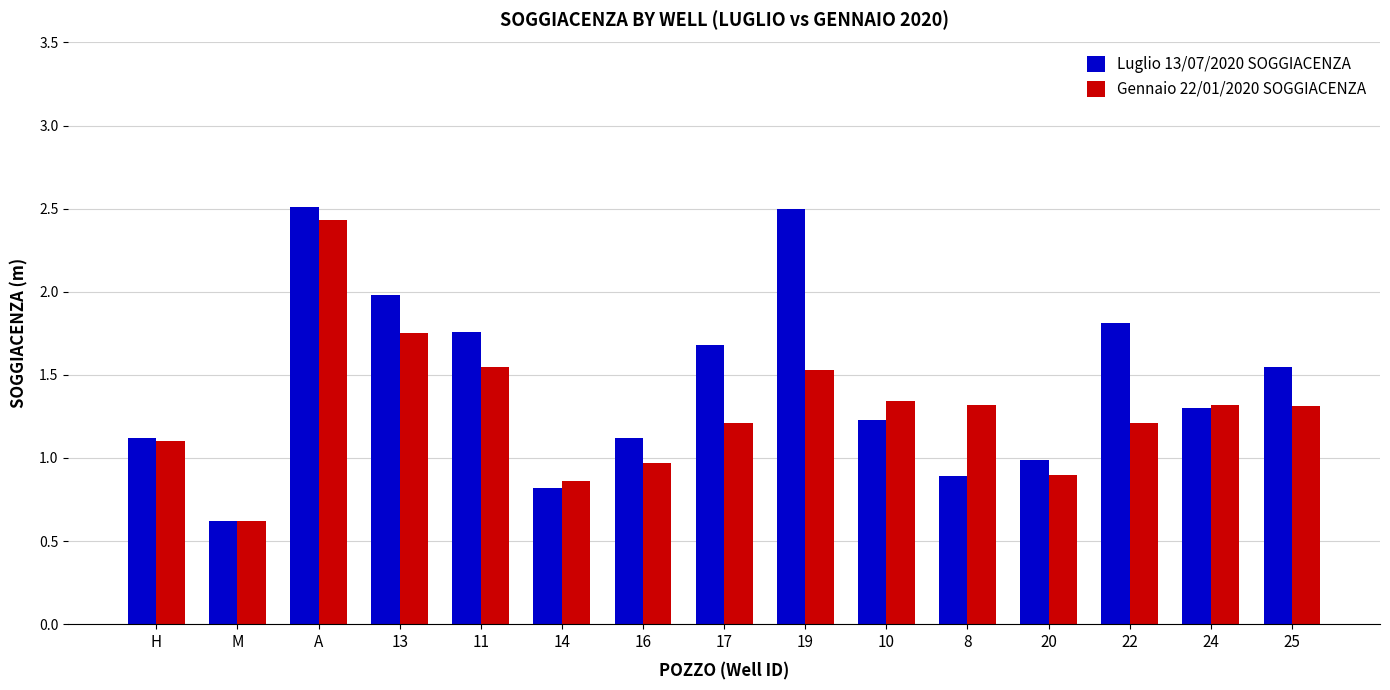

Rank the series at 11 from lowest to highest value.

Gennaio 22/01/2020 SOGGIACENZA, Luglio 13/07/2020 SOGGIACENZA